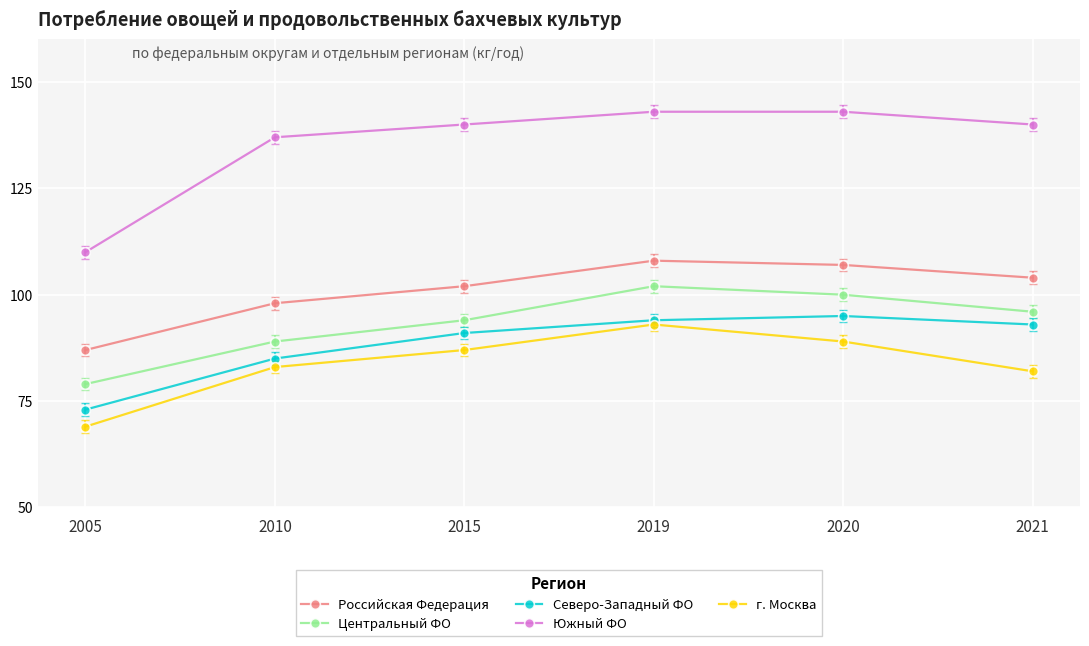

Which series changed the most between 2010 and 2020?

Центральный ФО